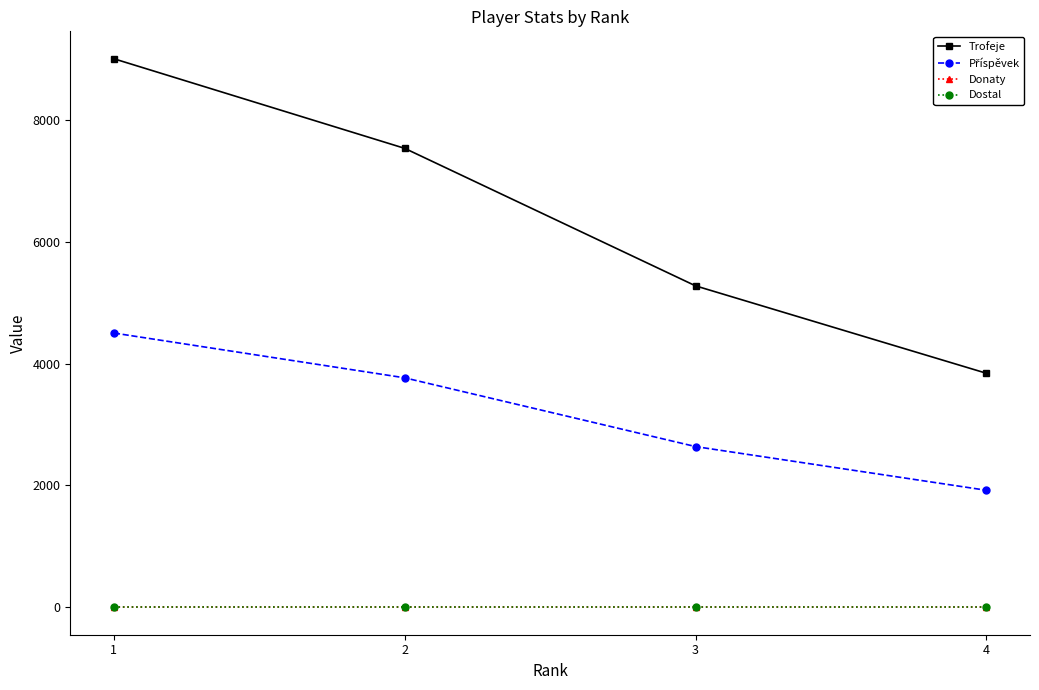

What is the approximate value of Trofeje at 1, to the nearest 10?

9000